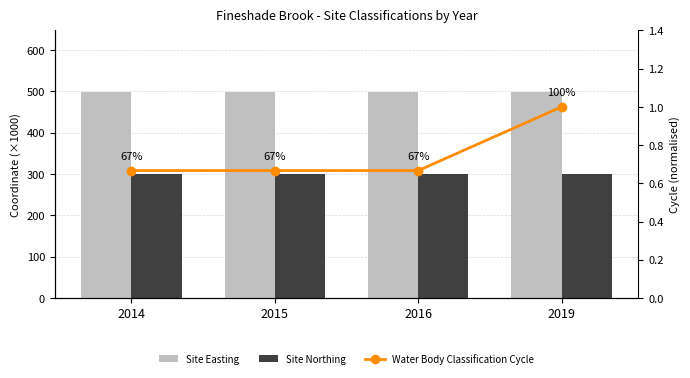

At which label is Site Easting closest to 498?

2014